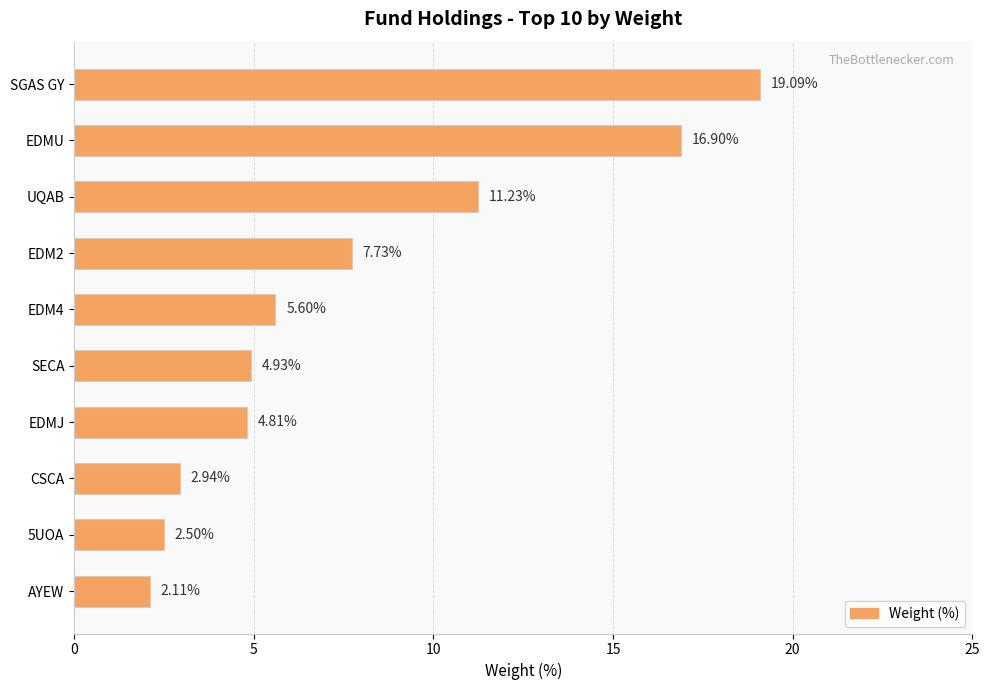

What is the change in value from EDM4 to SECA?

-0.7